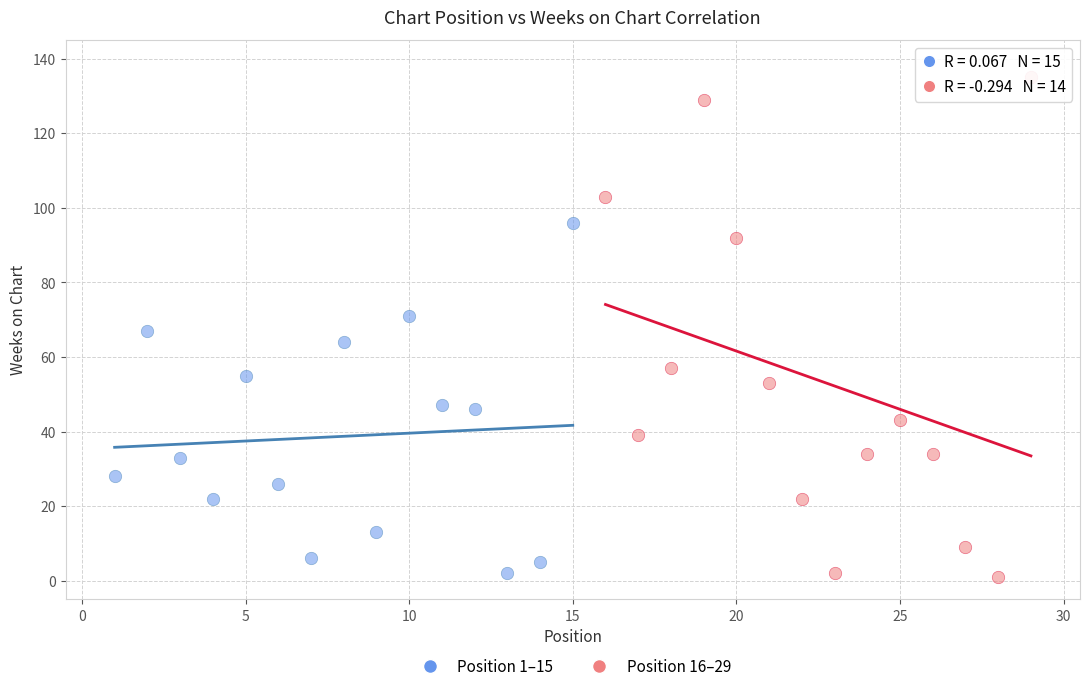

Which series reaches the maximum Y coordinate?

Position 16–29